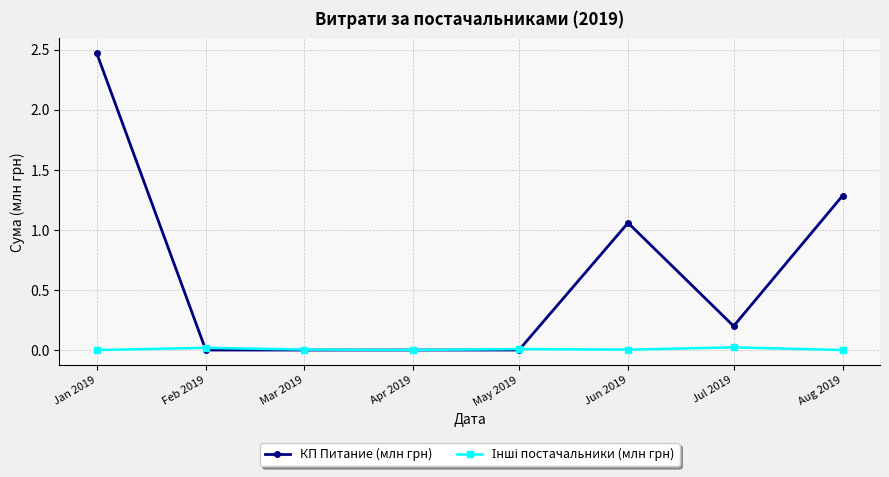

At which label does КП Питание (млн грн) reach its peak?

Jan 2019